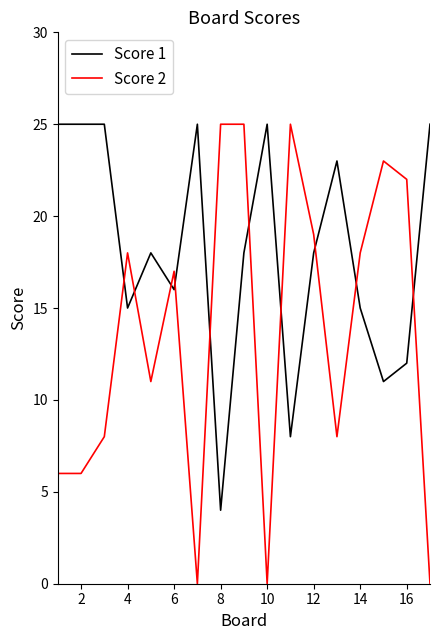

How many intersections are there between Score 1 and Score 2?

10